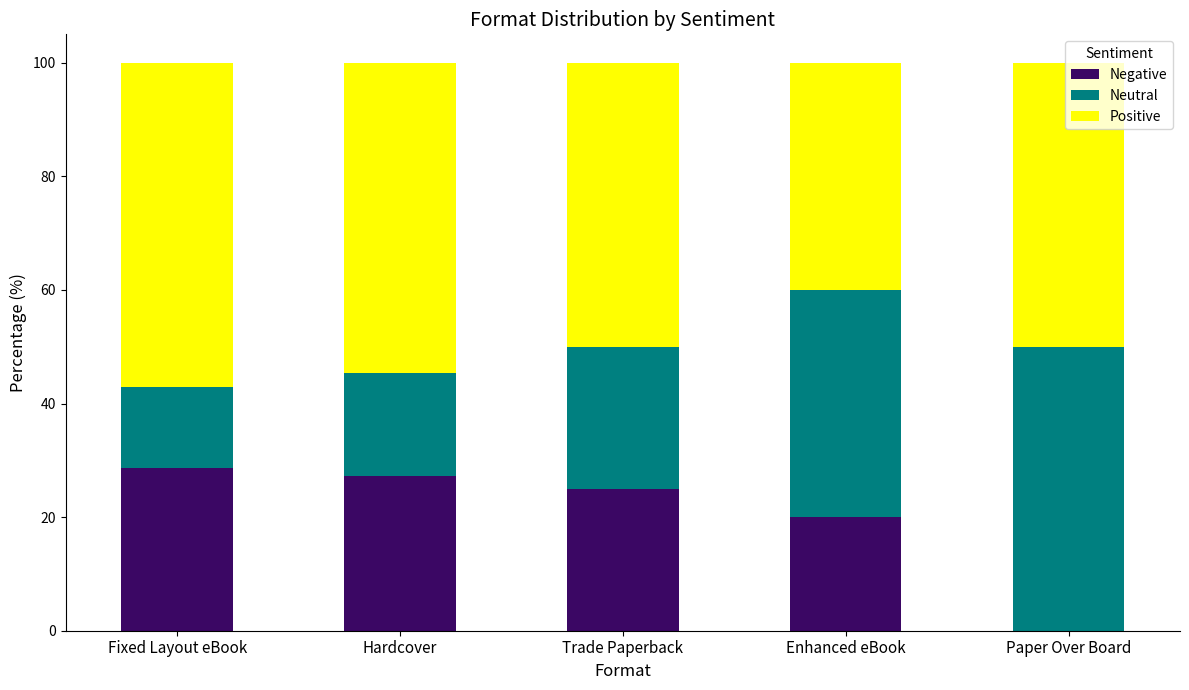

What are all the series names shown in the legend?

Negative, Neutral, Positive